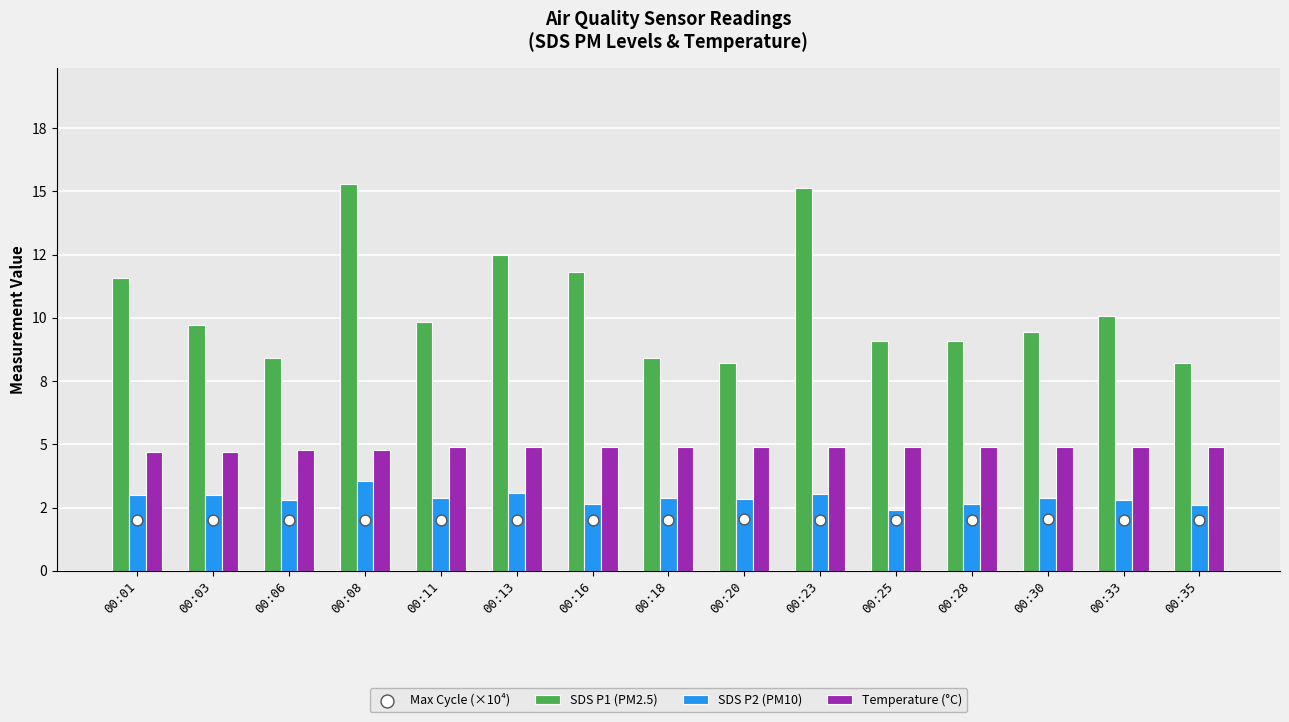

Which series contains the lowest Y value?

Max Cycle (×10⁴)